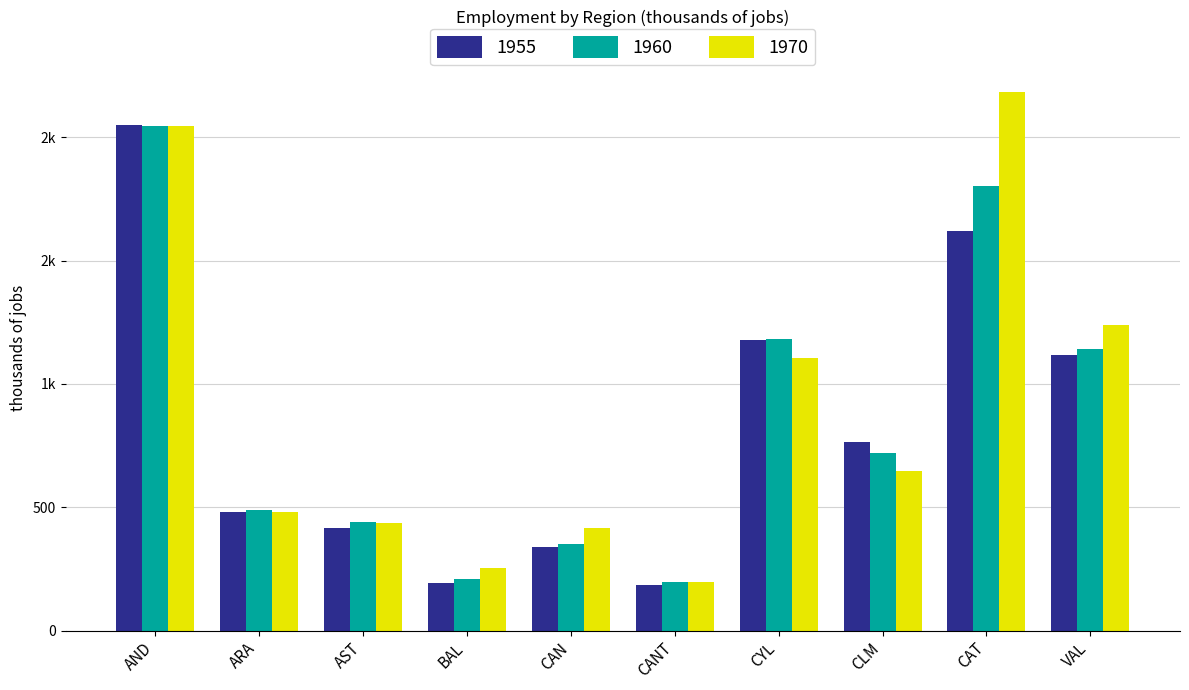

What are all the series names shown in the legend?

1955, 1960, 1970